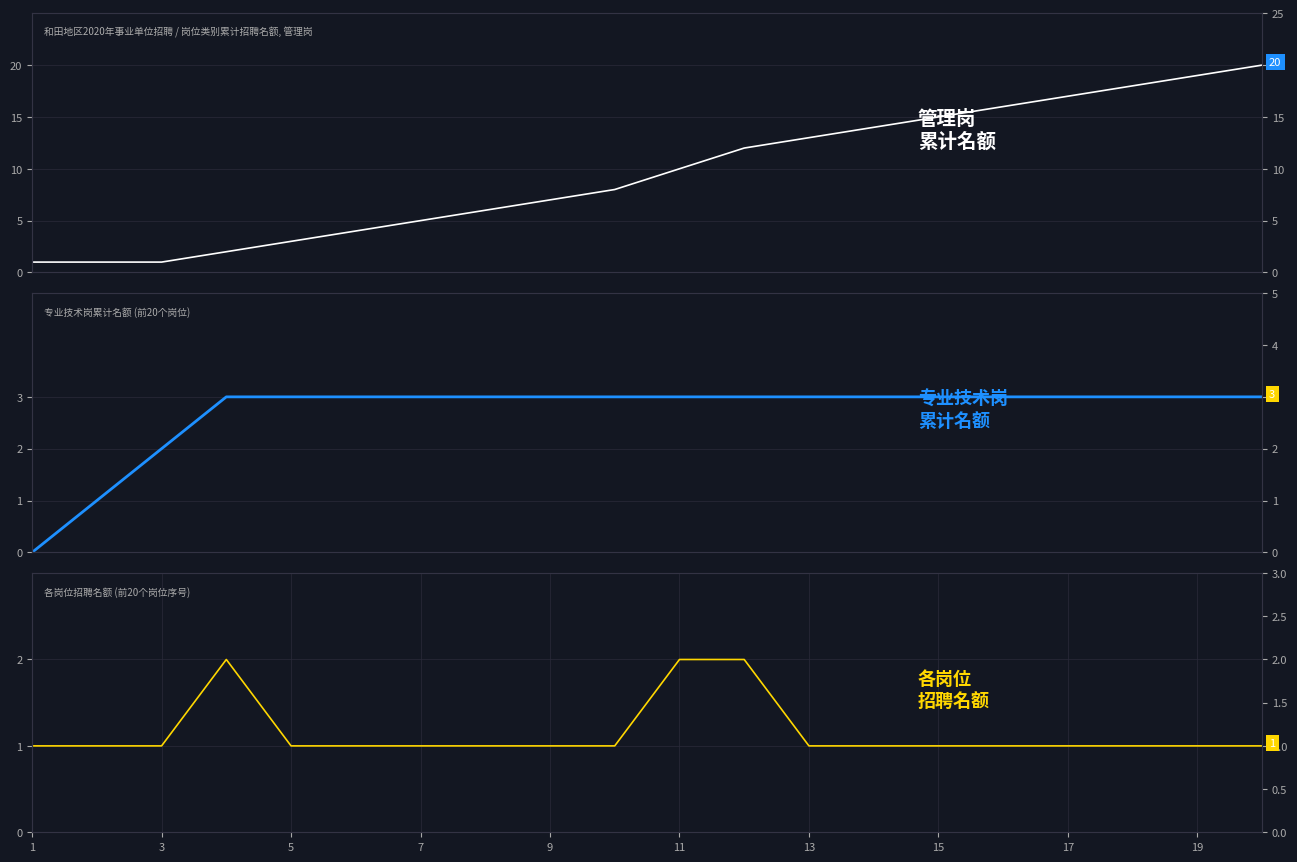

Rank the series at 13 from highest to lowest value.

管理岗累计名额, 专业技术岗累计名额, 各岗位招聘名额